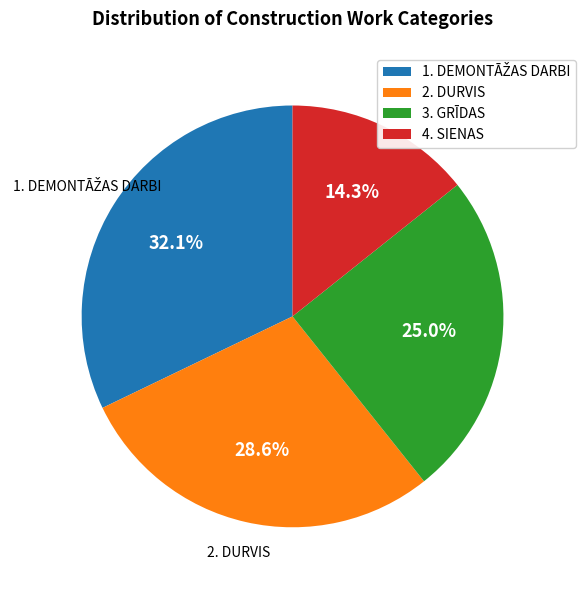

Which category has the smallest portion of the pie?

4. SIENAS